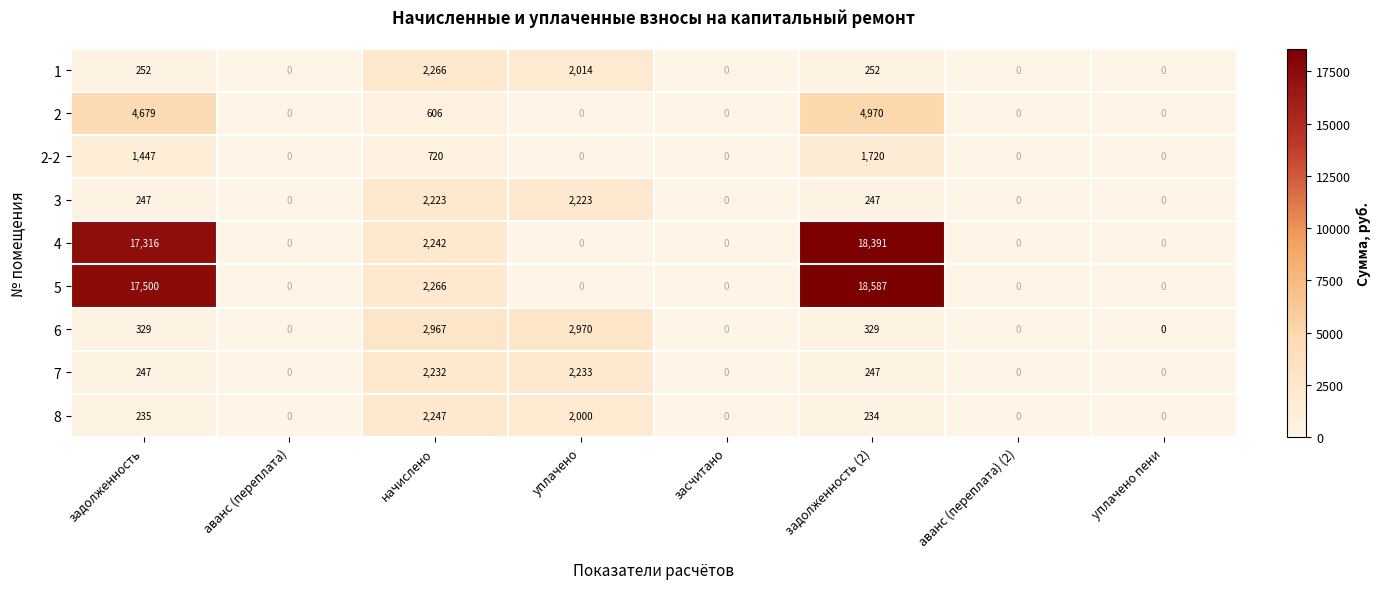

What is the average value of the 7 series?

620